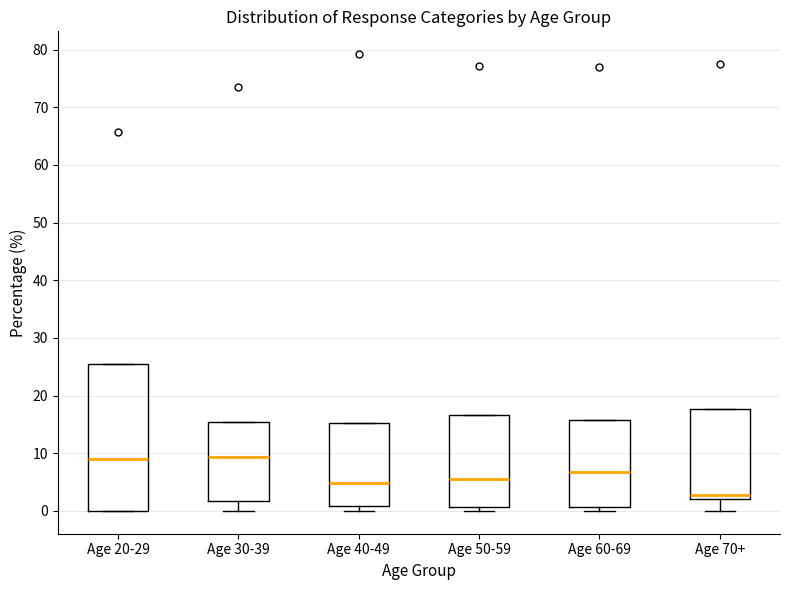

Where is the upper edge of the box for Age 50-59 on the y-axis? The values are not printed on the chart, so give them approximately, as read against the axis.

17